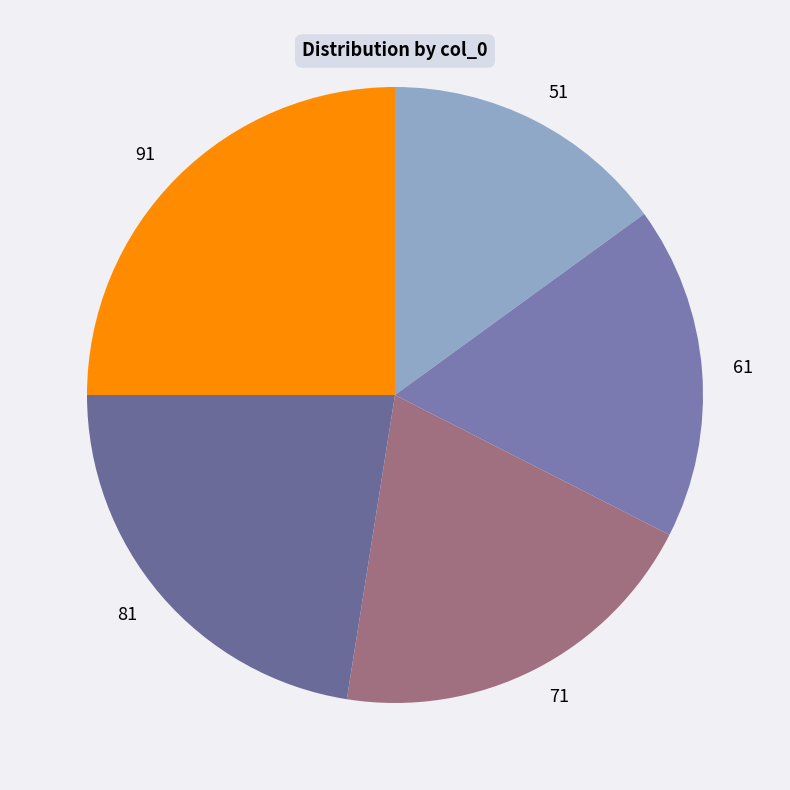

Combined, do 51 and 81 account for over 50%?

No